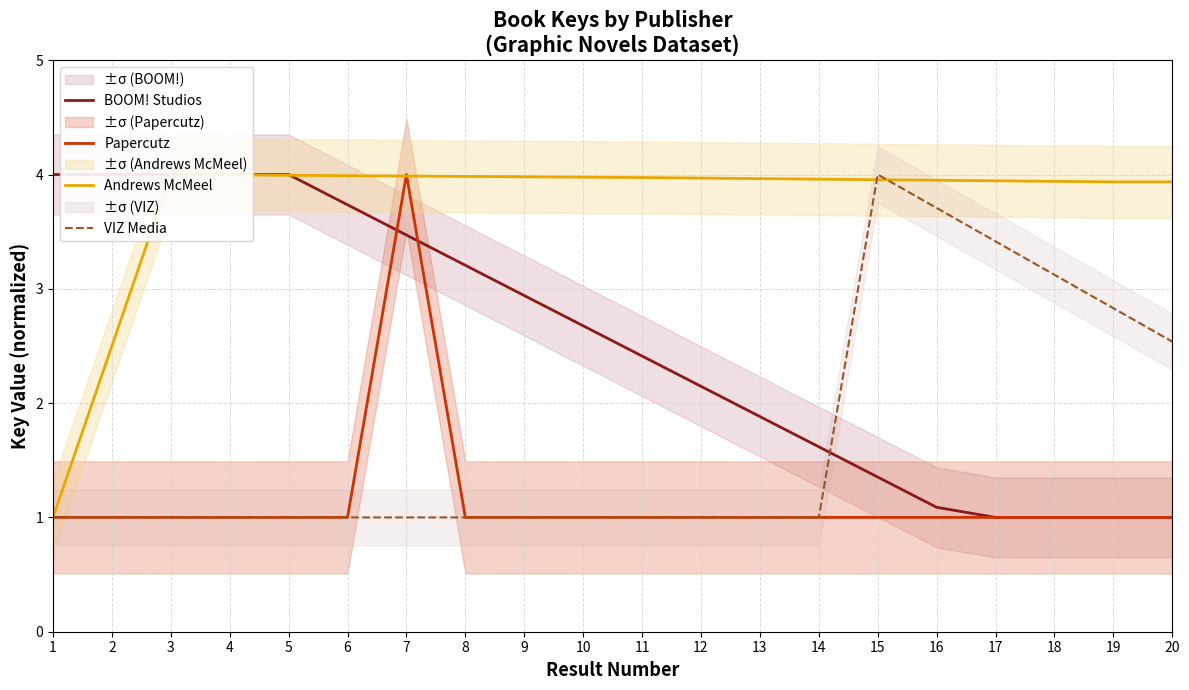

Reading left to right, what are all the values shown in this chart?

BOOM! Studios: 1=4.0	2=4.0	3=4.0	4=4.0	5=4.0	6=3.7	7=3.5	8=3.2	9=2.9	10=2.7	11=2.4	12=2.1	13=1.9	14=1.6	15=1.4	16=1.1	17=1.0	18=1.0	19=1.0	20=1.0
Papercutz: 1=1.0	2=1.0	3=1.0	4=1.0	5=1.0	6=1.0	7=4.0	8=1.0	9=1.0	10=1.0	11=1.0	12=1.0	13=1.0	14=1.0	15=1.0	16=1.0	17=1.0	18=1.0	19=1.0	20=1.0
Andrews McMeel: 1=1.0	2=2.5	3=4.0	4=4.0	5=4.0	6=4.0	7=4.0	8=4.0	9=4.0	10=4.0	11=4.0	12=4.0	13=4.0	14=4.0	15=4.0	16=3.9	17=3.9	18=3.9	19=3.9	20=3.9
VIZ Media: 1=1.0	2=1.0	3=1.0	4=1.0	5=1.0	6=1.0	7=1.0	8=1.0	9=1.0	10=1.0	11=1.0	12=1.0	13=1.0	14=1.0	15=4.0	16=3.7	17=3.4	18=3.1	19=2.8	20=2.5